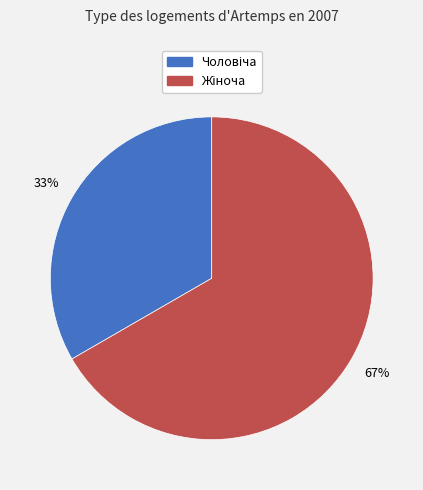

To the nearest percent, what is the average slice percentage?

50%